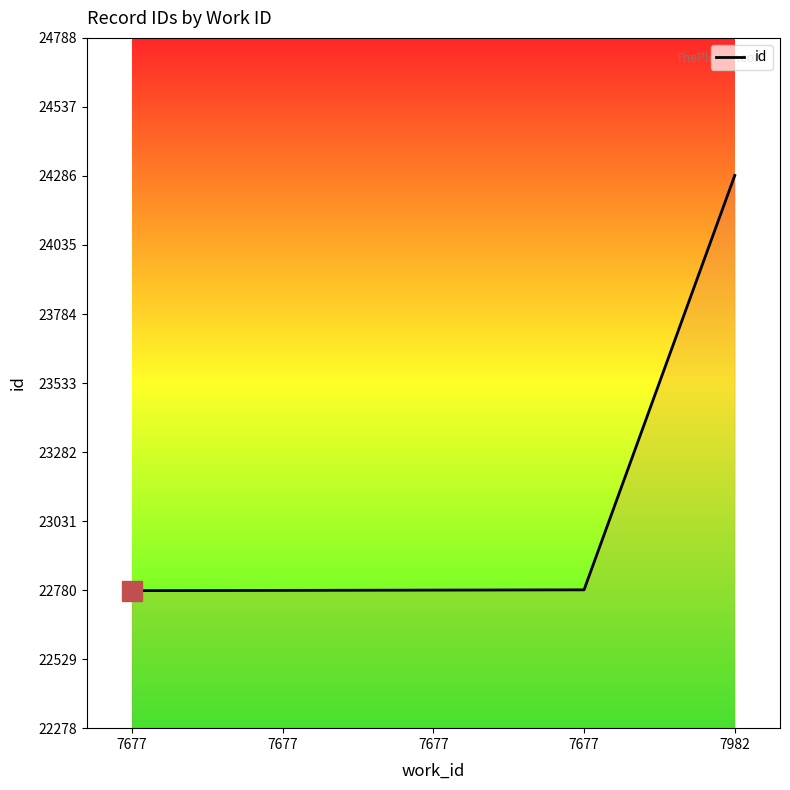

Which category has the lowest value across all series?

7677